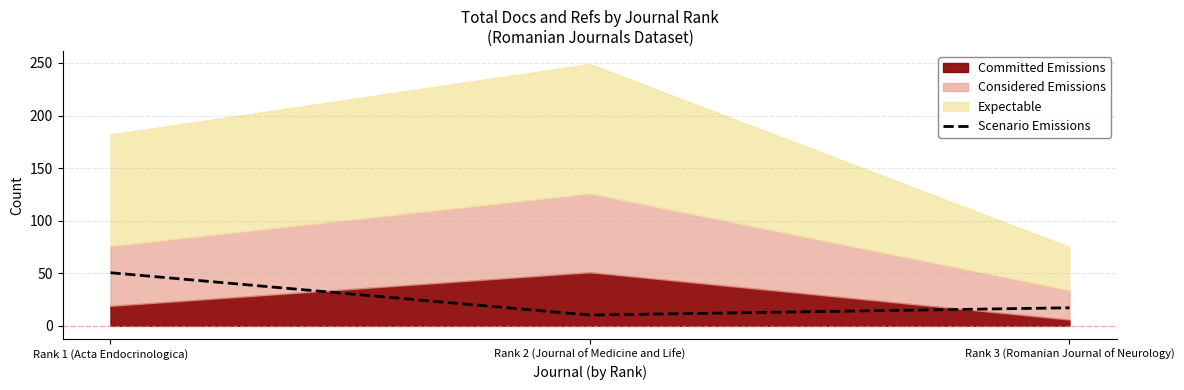

How many lines are shown in the chart?

1